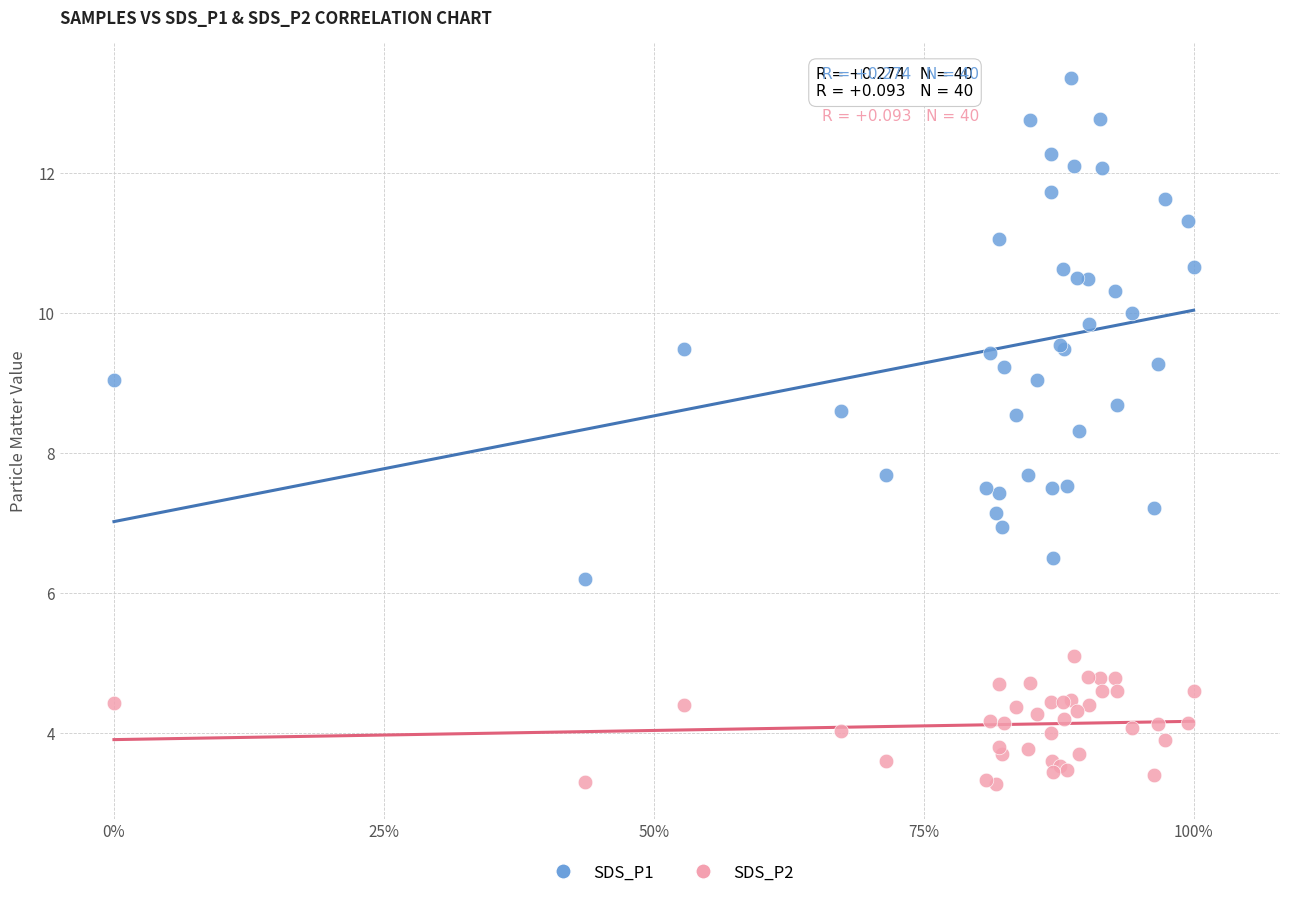

What are all the series names shown in the legend?

SDS_P1, SDS_P2